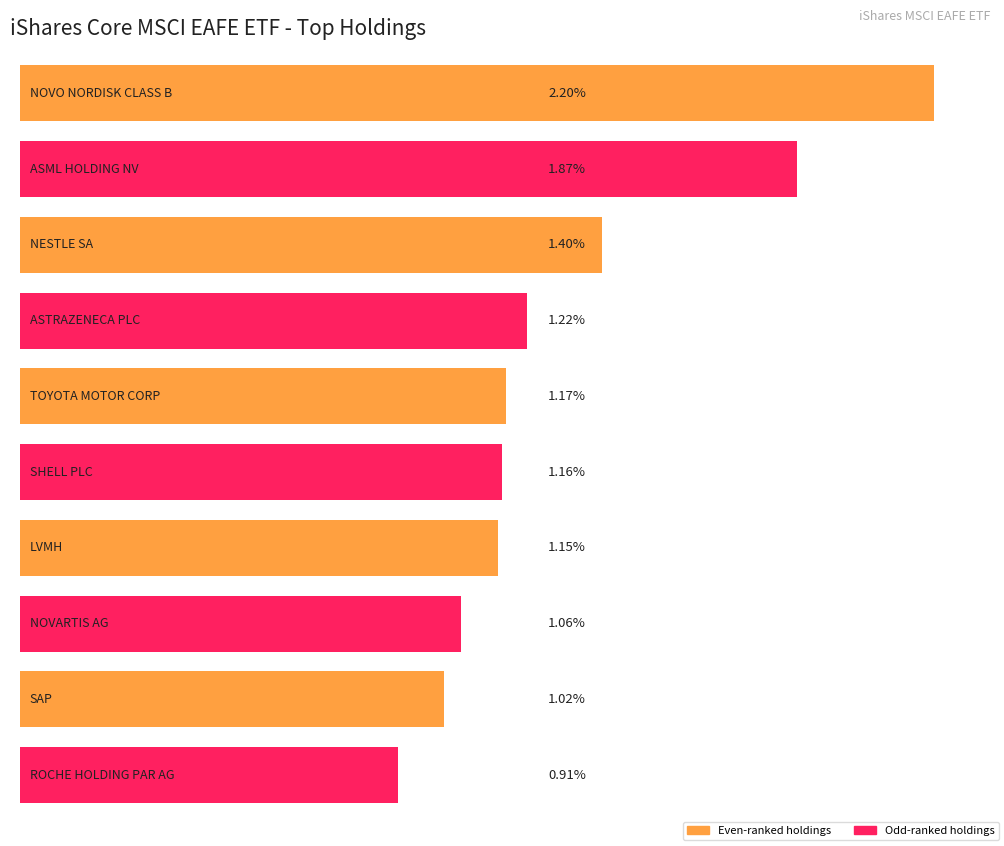

How many values exceed 1?

9